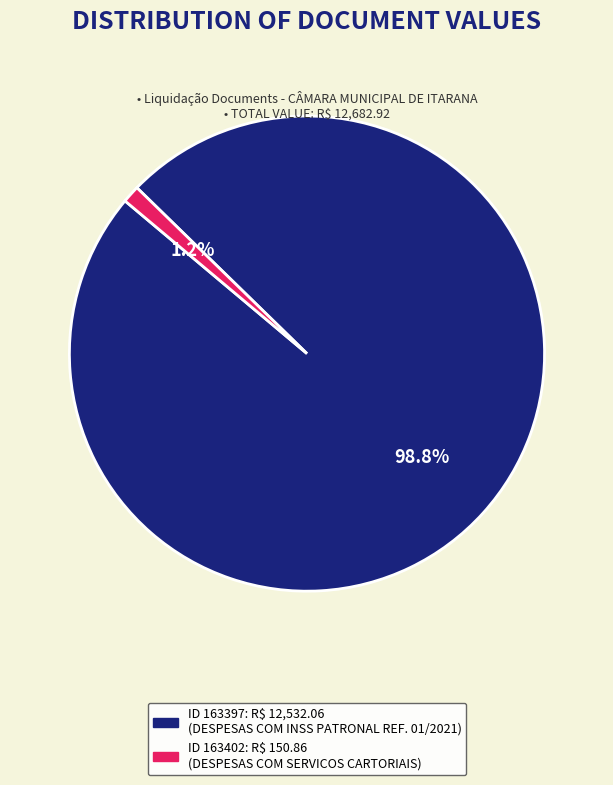

Is there any slice that represents more than half of the pie?

Yes